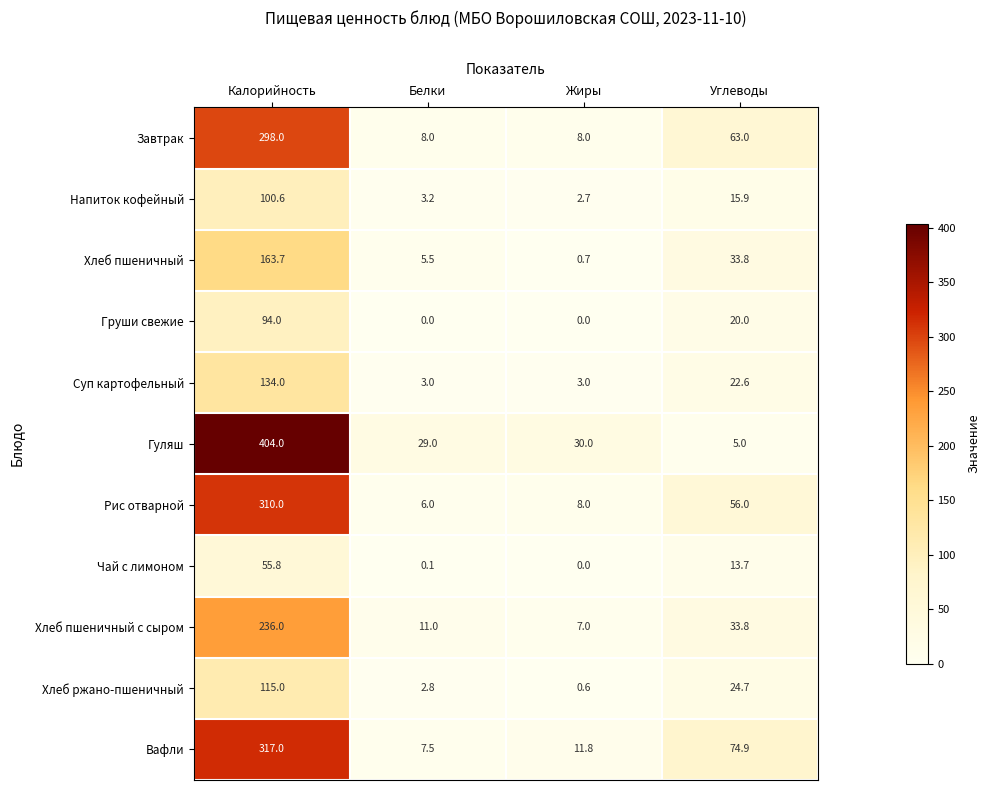

What is the difference between the maximum and second lowest values in the Вафли series?

305.2